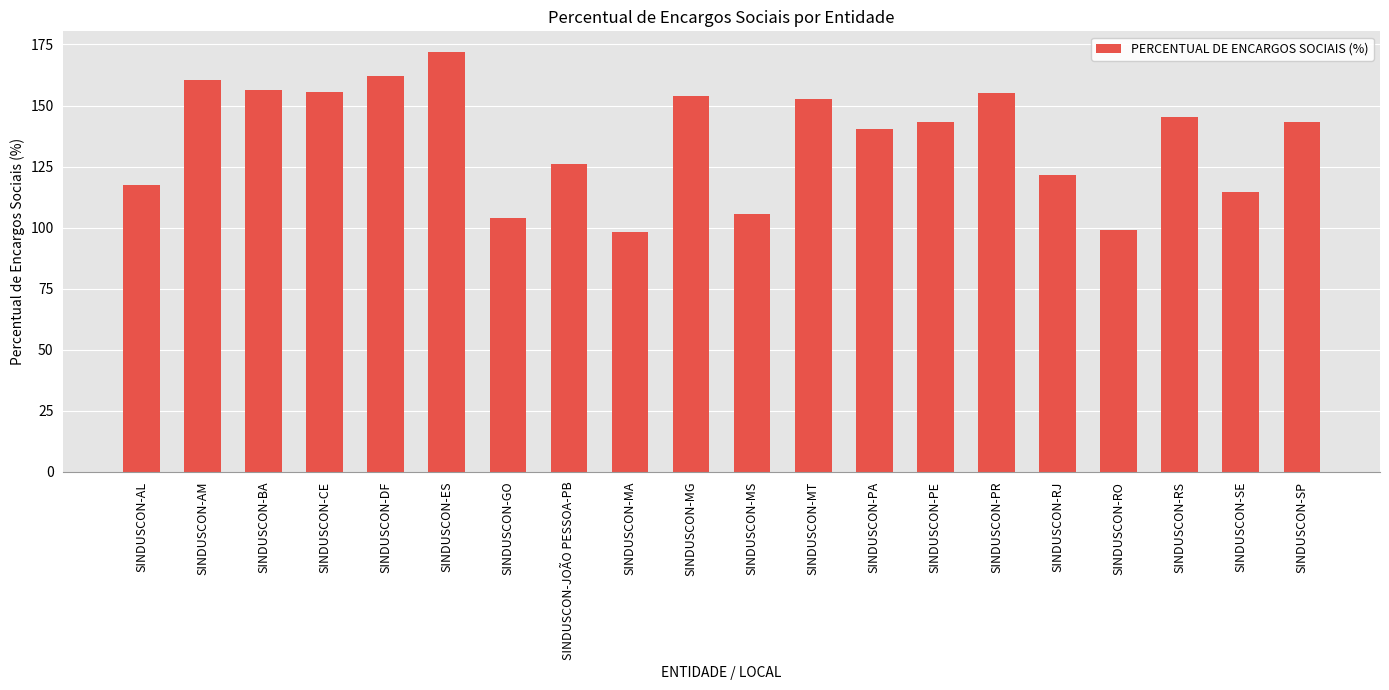

What is the approximate value at SINDUSCON-ES?

171.8